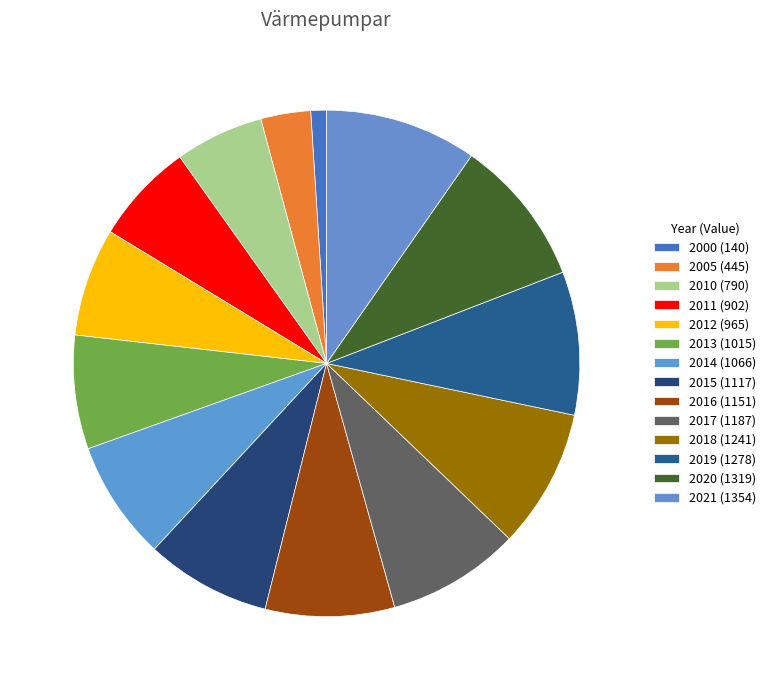

What is the change in value from 2000 to 2011?

+762